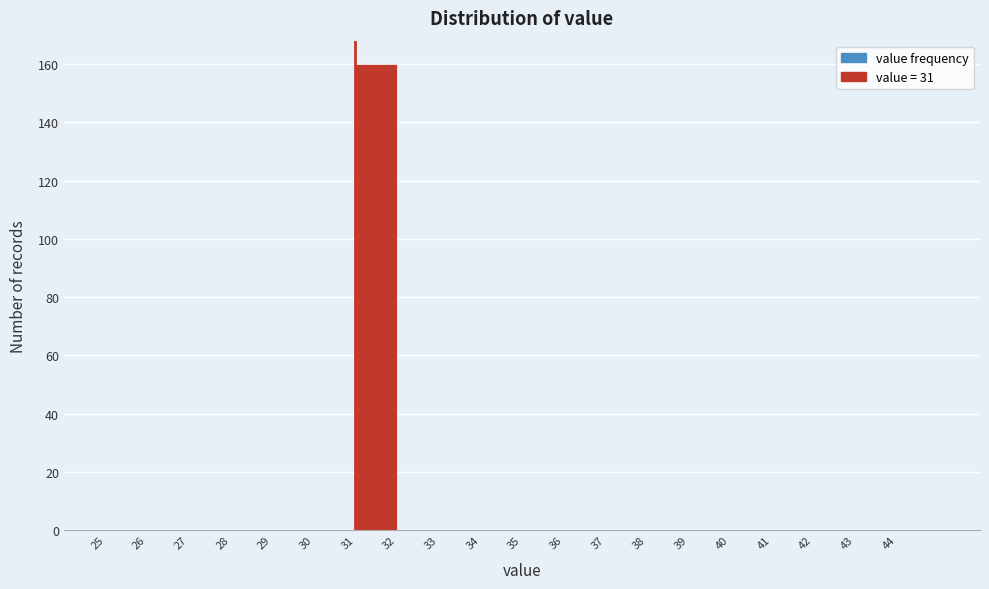

Over which range of the x-axis is the bar tallest?

31 to 32